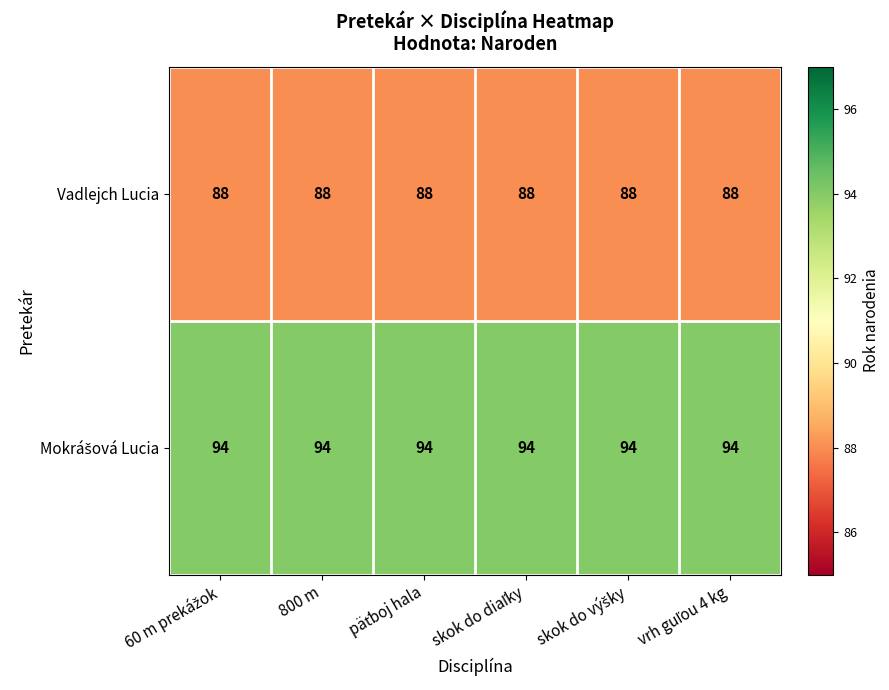

At how many categories does at least one series exceed 88?

6